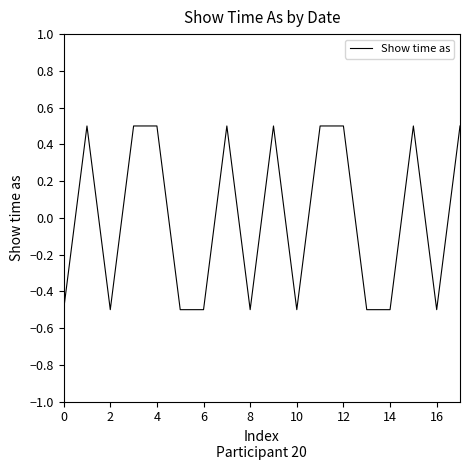

What is the difference between the maximum and minimum values?

1.0